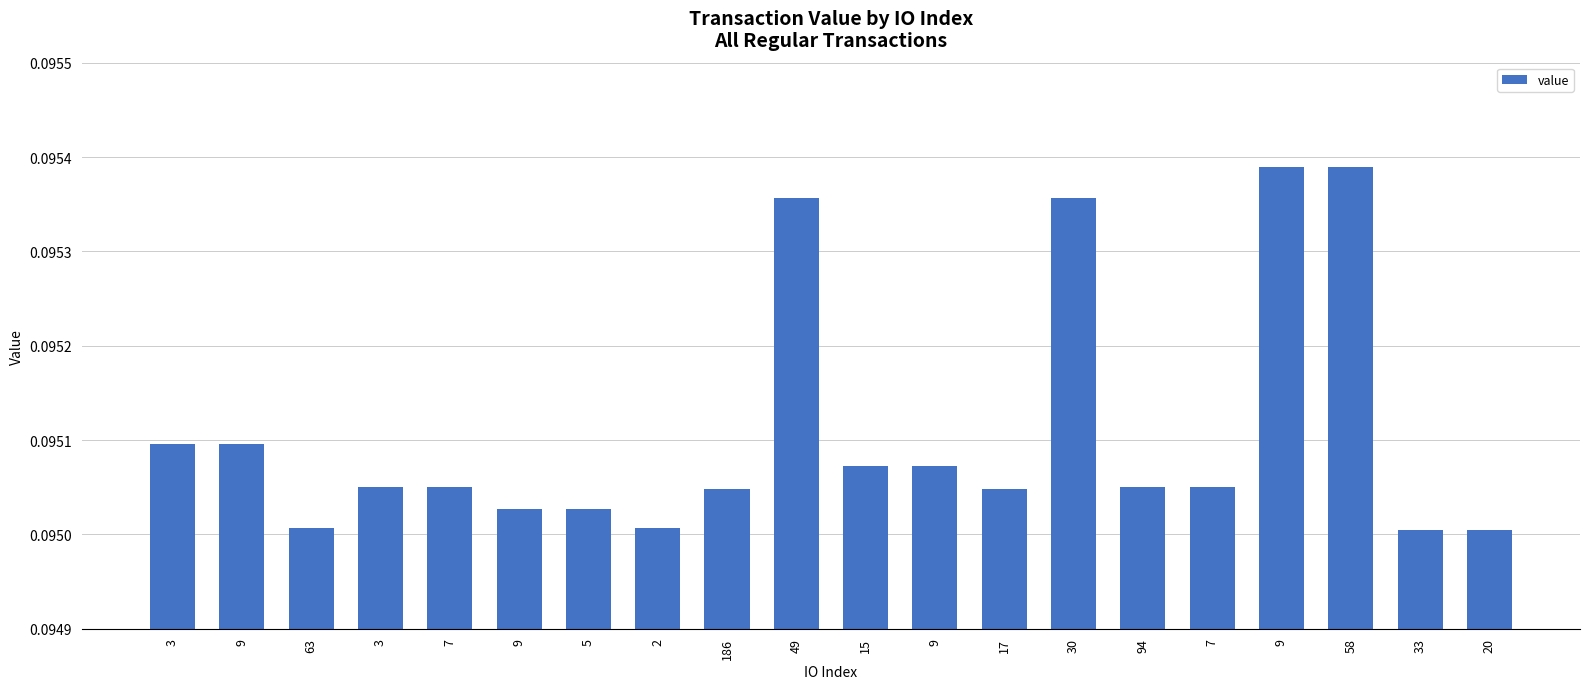

Which label corresponds to the largest value in the chart?

9